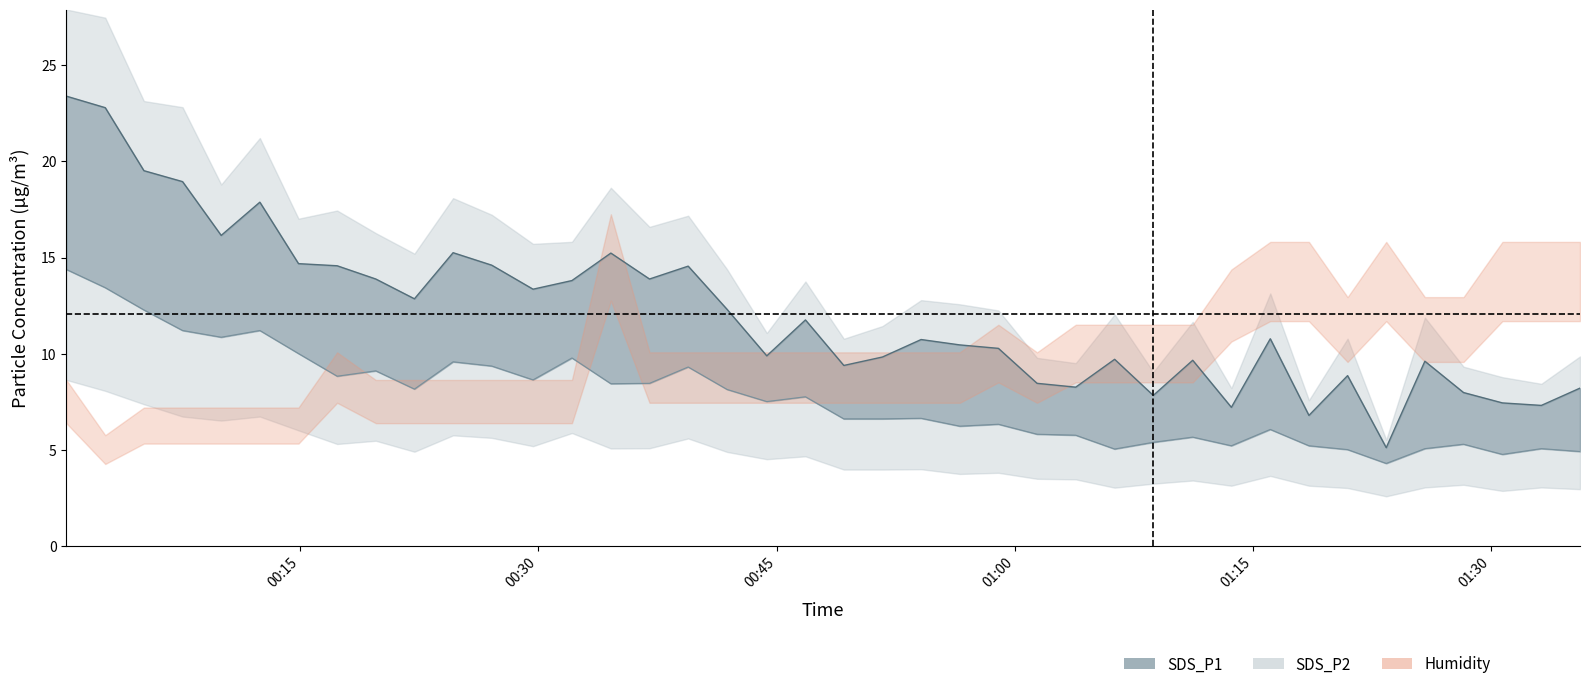

At how many categories does at least one series exceed 14?

12